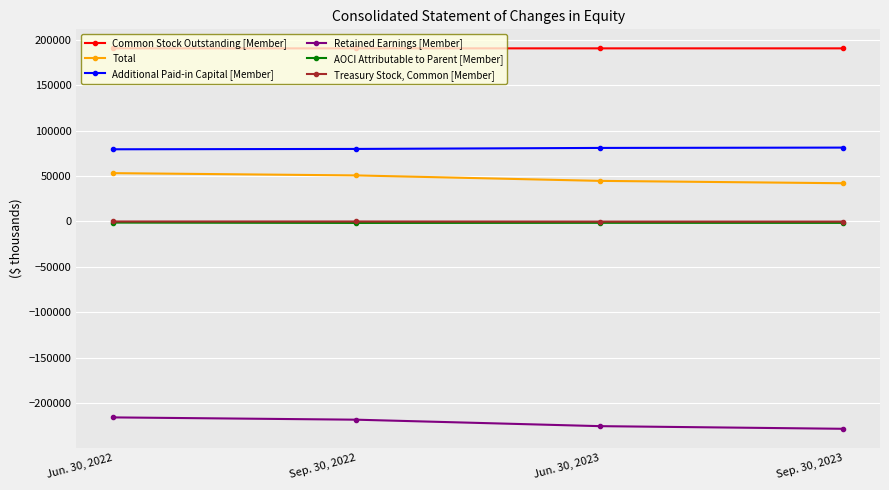

The Additional Paid-in Capital [Member] series shows 81366 at Sep. 30, 2023. True or false?

True